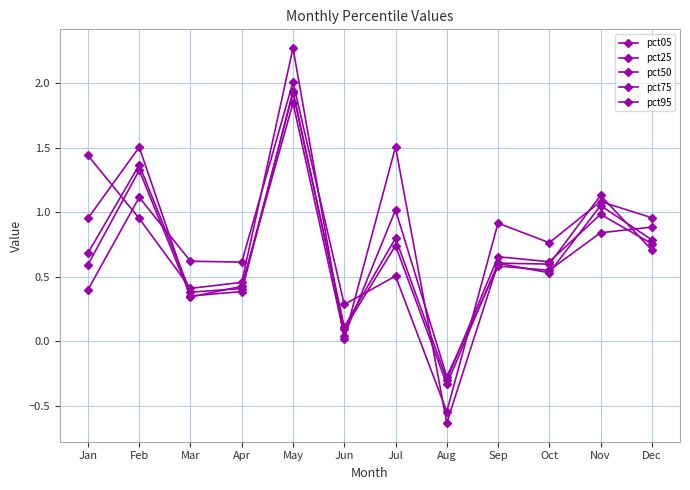

What is the spread (max minus min) of values at Oct?

0.2